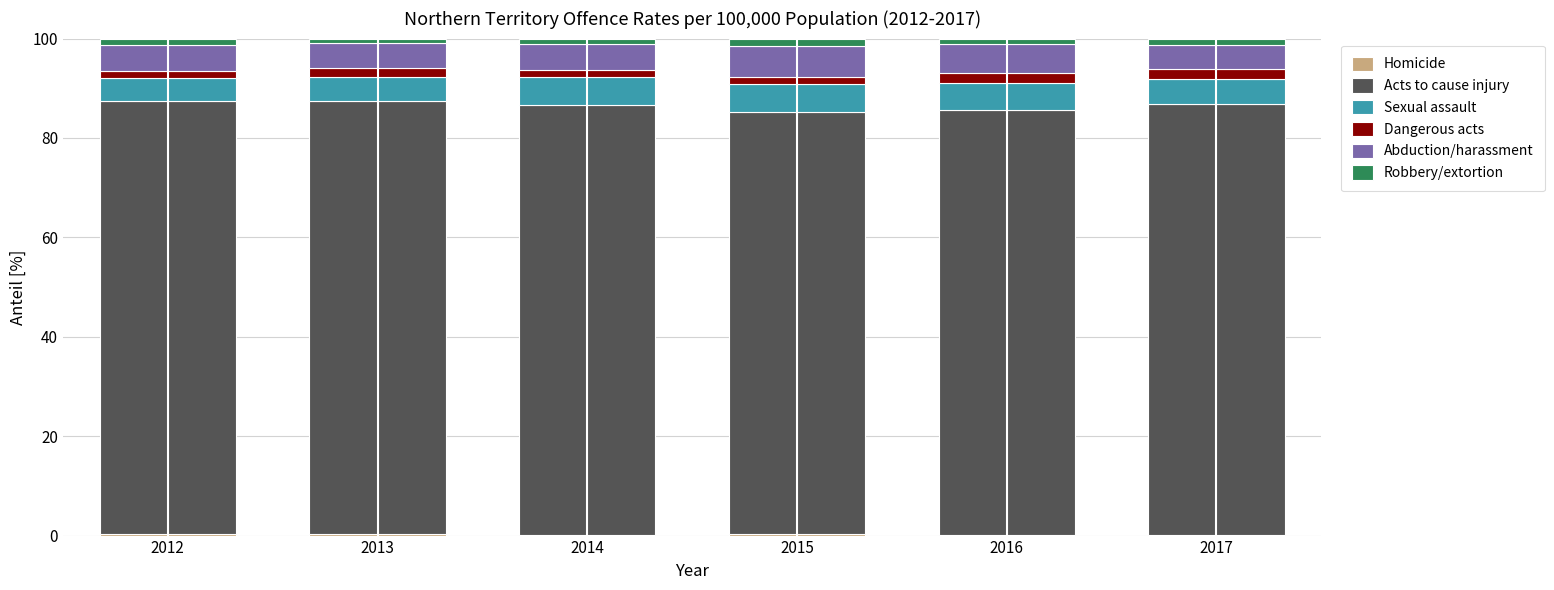

Which has a higher value, 2016 or 2017?

2017